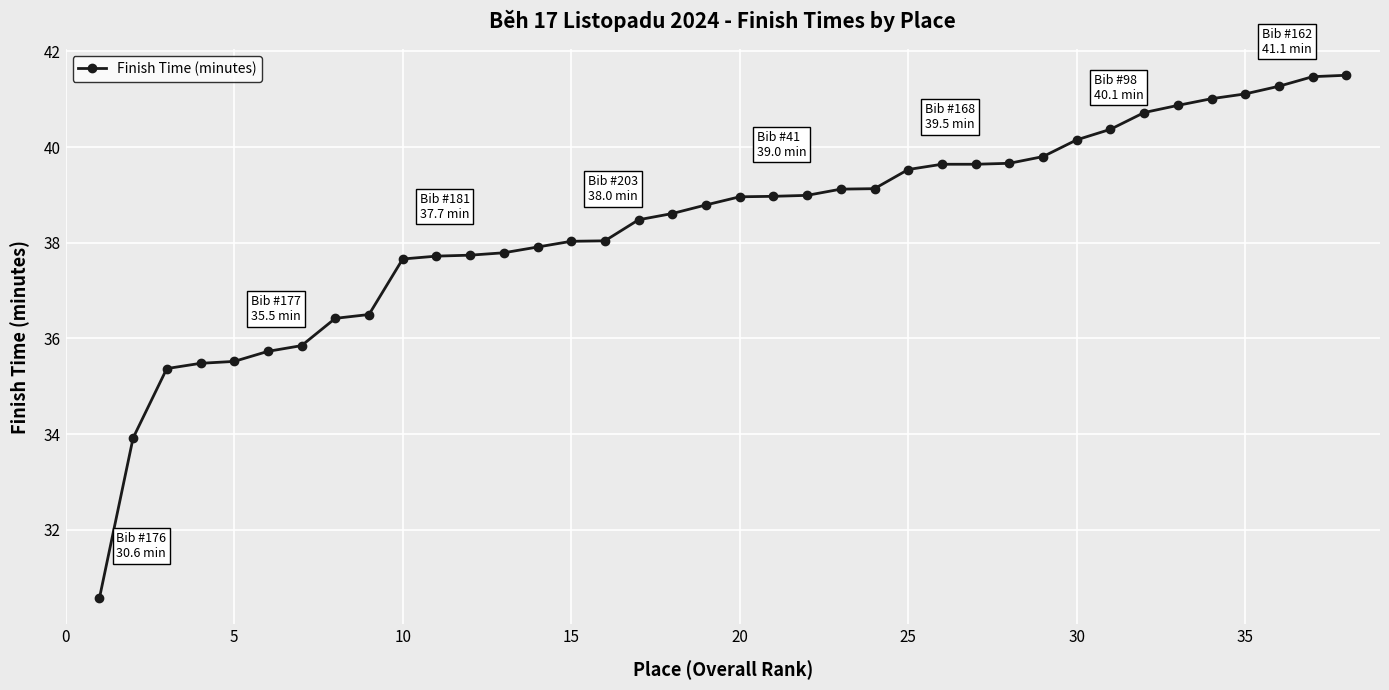

What is the average value?

38.4